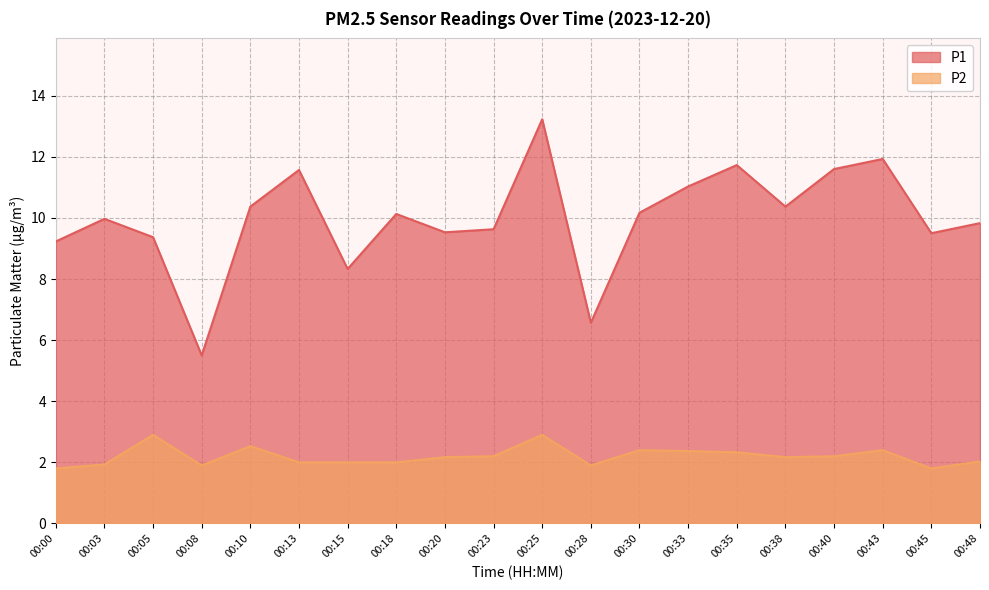

What are all the series names shown in the legend?

P1, P2